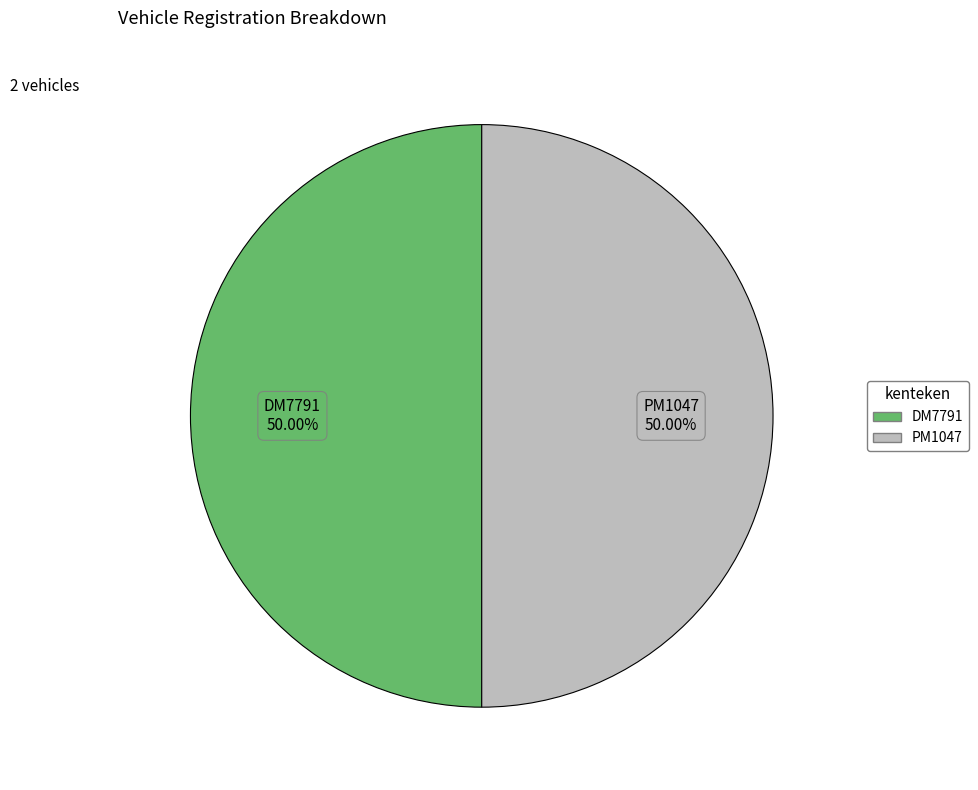

True or false: DM7791 accounts for 50% of the total.

True